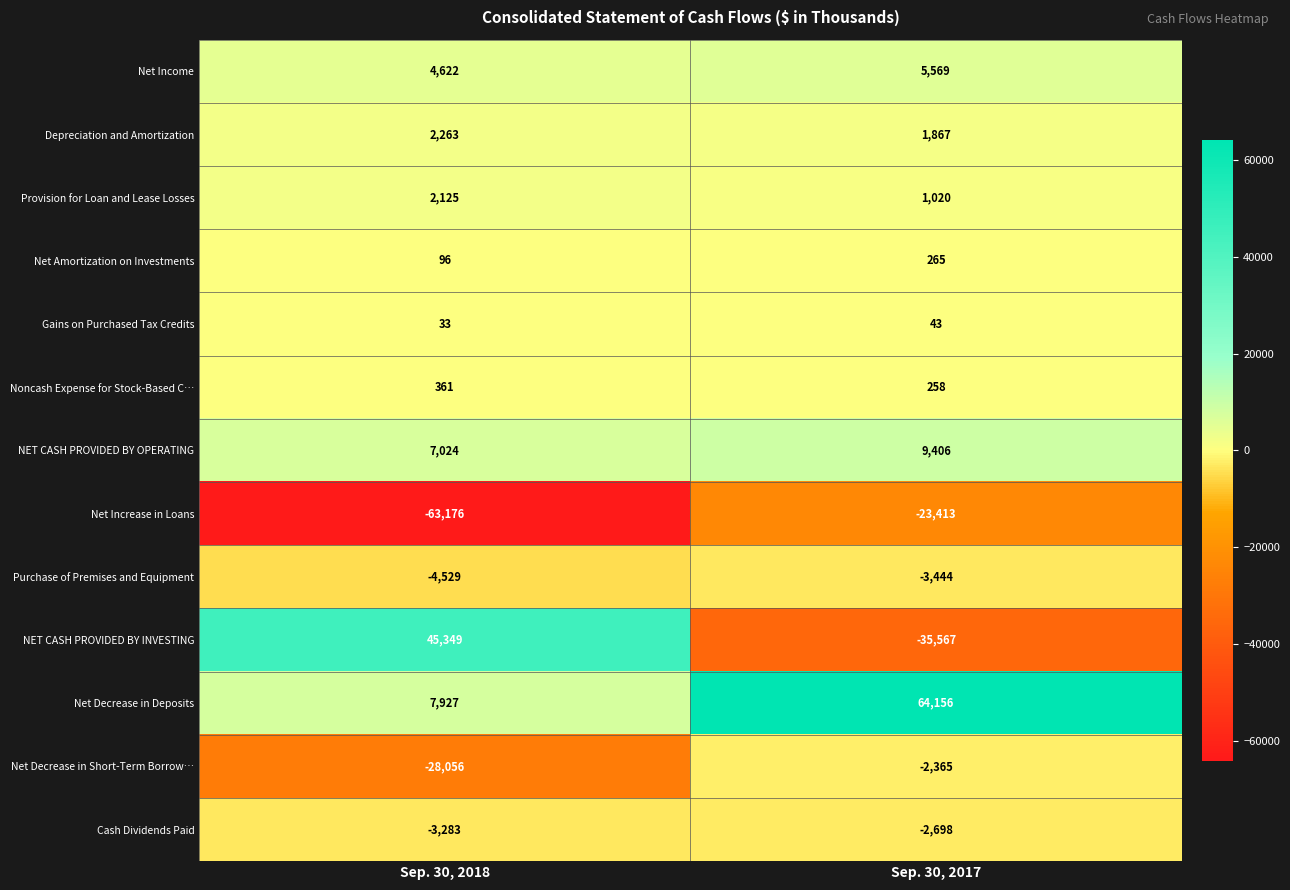

Reading left to right, extract all data points from this chart.

Net Income: Sep. 30, 2018=4622	Sep. 30, 2017=5569
Depreciation and Amortization: Sep. 30, 2018=2263	Sep. 30, 2017=1867
Provision for Loan and Lease Losses: Sep. 30, 2018=2125	Sep. 30, 2017=1020
Net Amortization on Investments: Sep. 30, 2018=96	Sep. 30, 2017=265
Gains on Purchased Tax Credits: Sep. 30, 2018=33	Sep. 30, 2017=43
Noncash Expense for Stock-Based C…: Sep. 30, 2018=361	Sep. 30, 2017=258
NET CASH PROVIDED BY OPERATING: Sep. 30, 2018=7024	Sep. 30, 2017=9406
Net Increase in Loans: Sep. 30, 2018=-63176	Sep. 30, 2017=-23413
Purchase of Premises and Equipment: Sep. 30, 2018=-4529	Sep. 30, 2017=-3444
NET CASH PROVIDED BY INVESTING: Sep. 30, 2018=45349	Sep. 30, 2017=-35567
Net Decrease in Deposits: Sep. 30, 2018=7927	Sep. 30, 2017=64156
Net Decrease in Short-Term Borrow…: Sep. 30, 2018=-28056	Sep. 30, 2017=-2365
Cash Dividends Paid: Sep. 30, 2018=-3283	Sep. 30, 2017=-2698